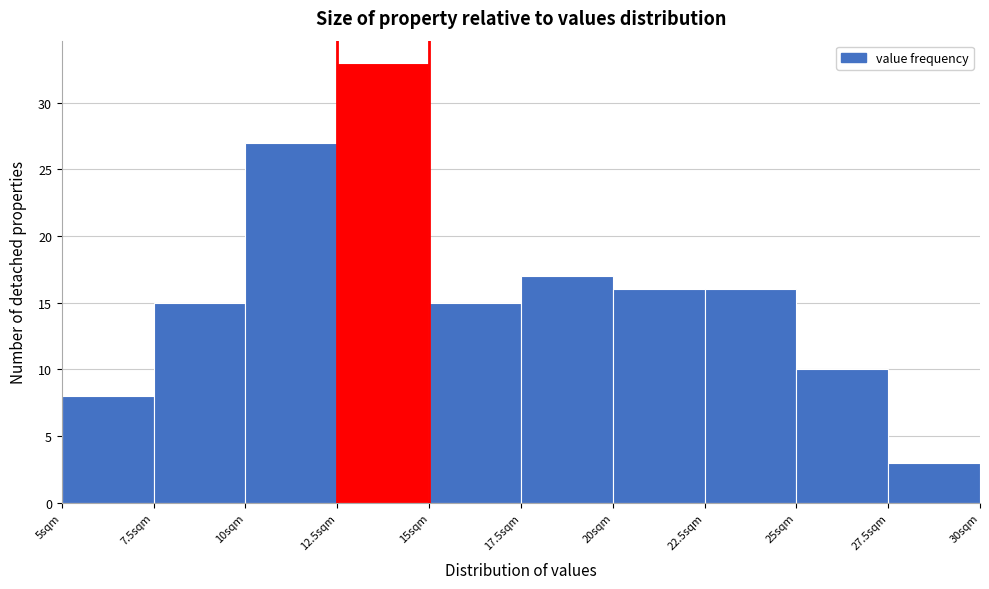

How tall is the bar that spans 22.5 to 25.0 on the x-axis? The values are not printed on the chart, so give them approximately, as read against the axis.

16